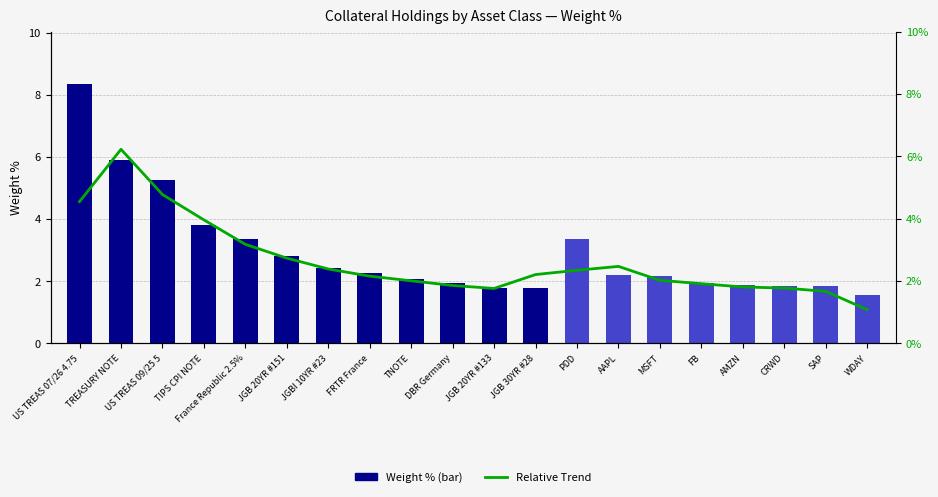

At which label does Relative Trend reach its minimum?

WDAY